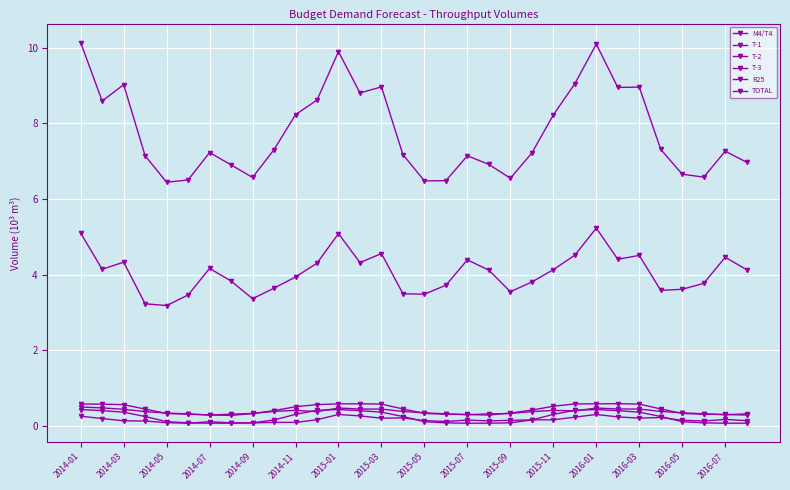

How many lines are shown in the chart?

6